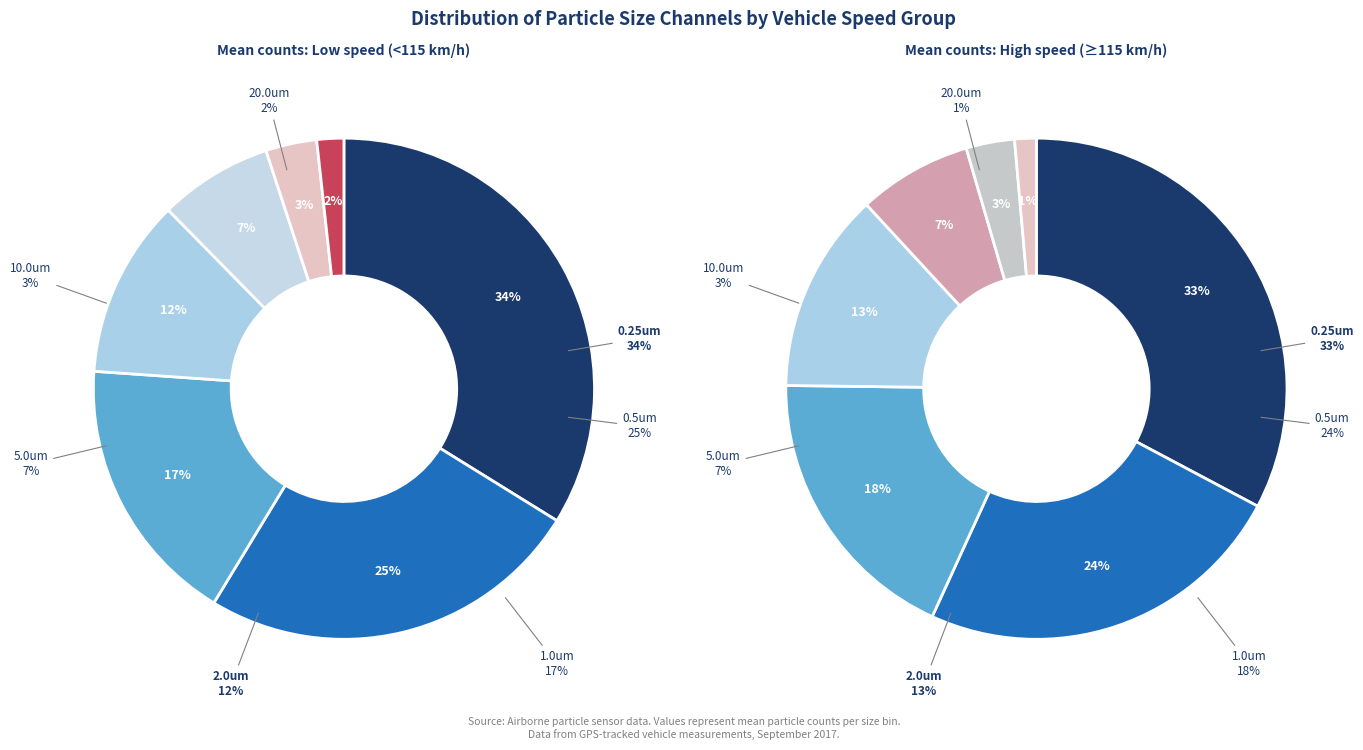

Does any single category account for the majority?

No